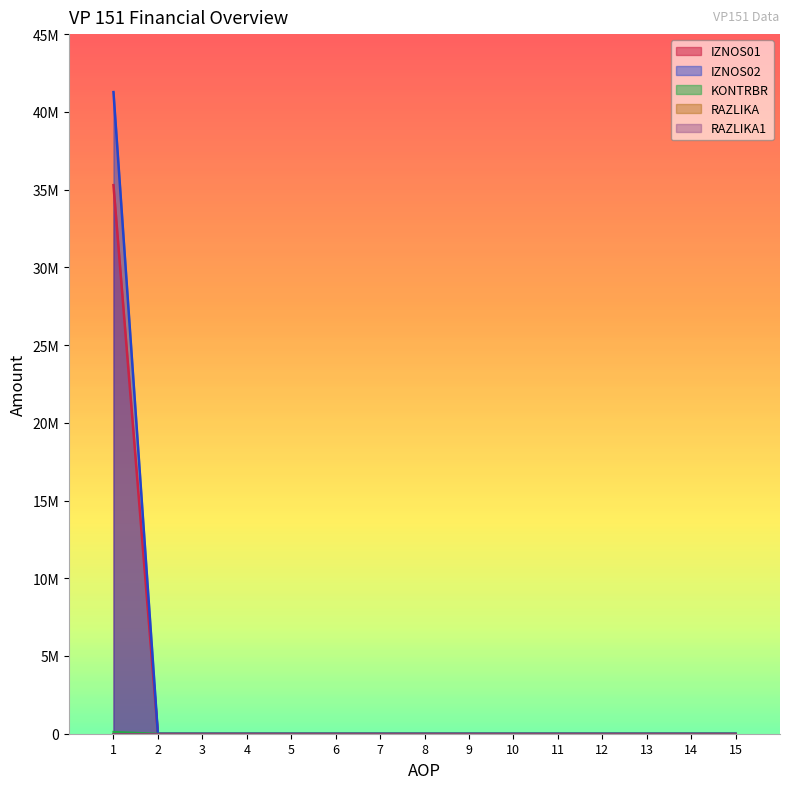

What is the maximum value shown in the chart?

41270918.0